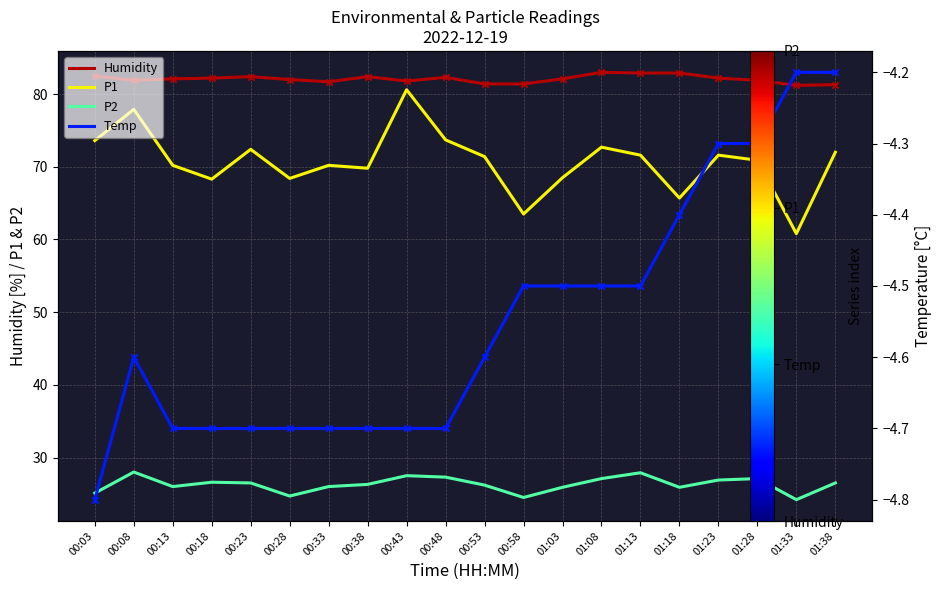

Is the value of Humidity at 00:43 greater than the value of P2 at 00:38?

Yes